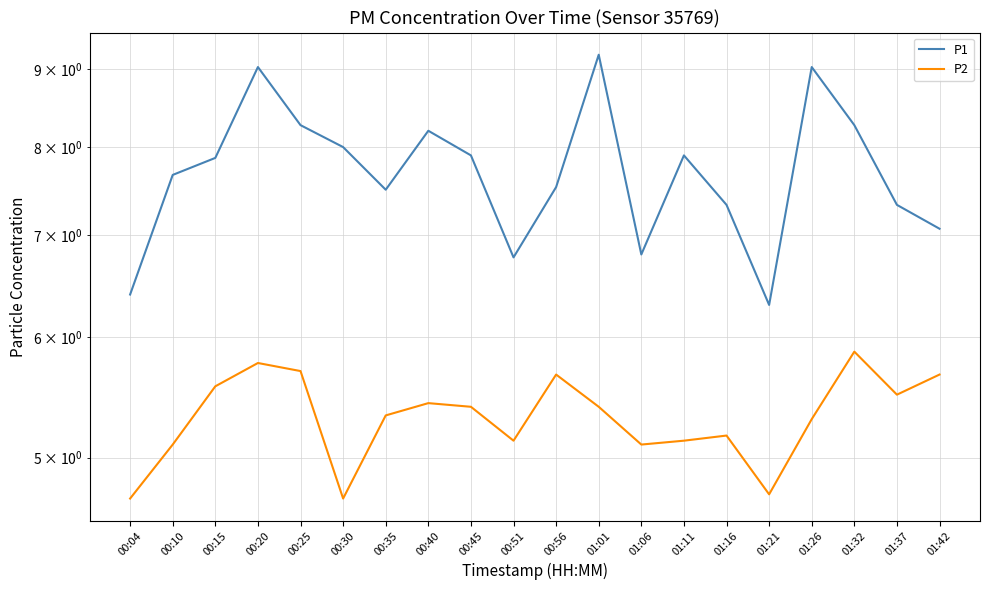

Which has a higher value, 00:30 or 01:01?

01:01